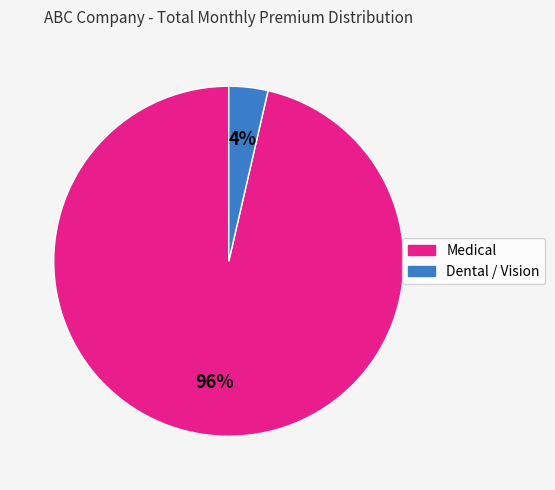

To the nearest percent, what is the average slice percentage?

50%